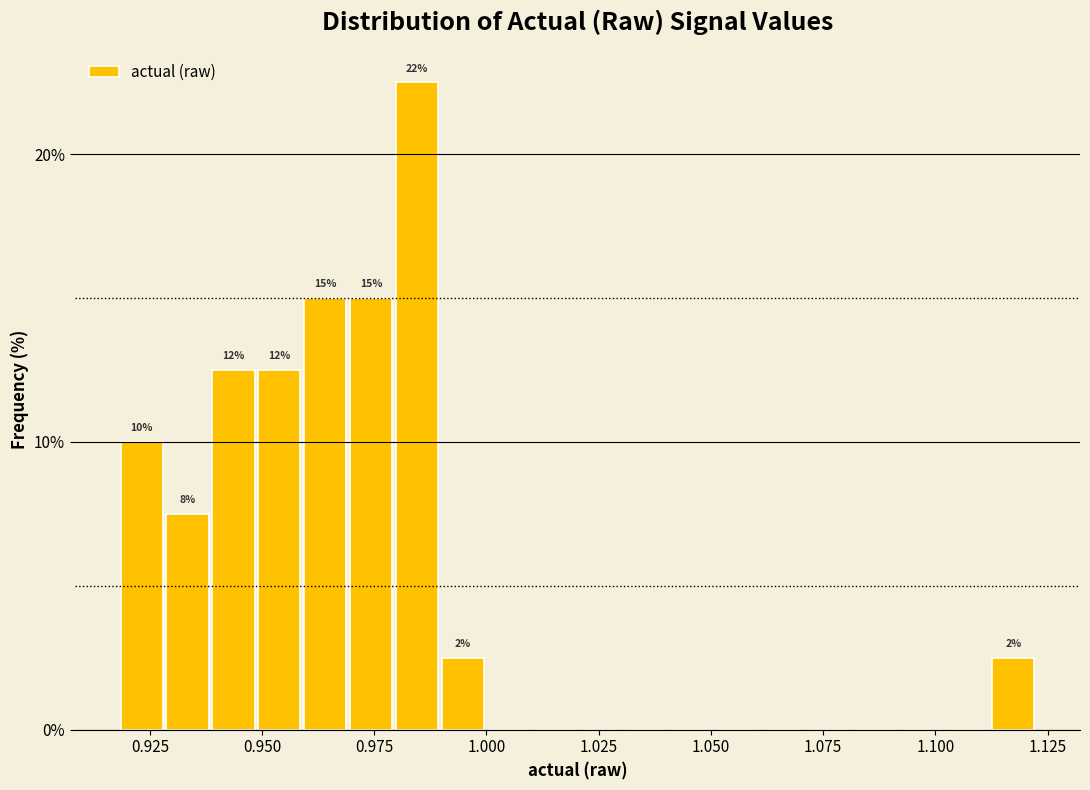

Around what value on the x-axis is the tallest bar? Give the approximate position of its centre, as read against the axis.

0.985